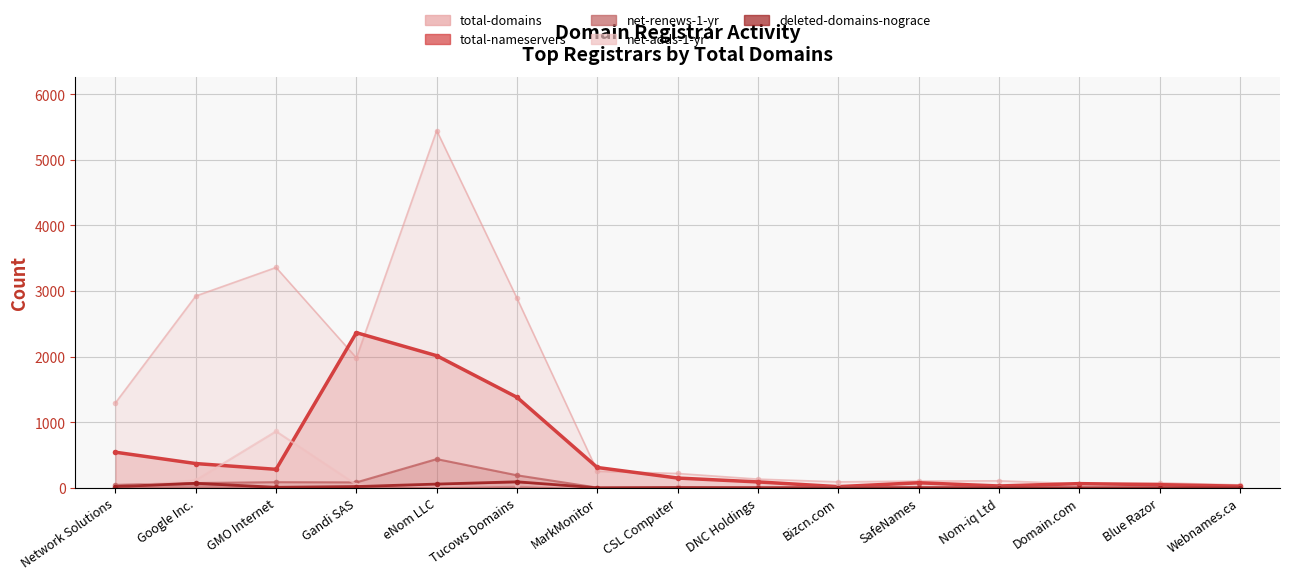

True or false: deleted-domains-nograce and net-renews-1-yr intersect in this chart.

False